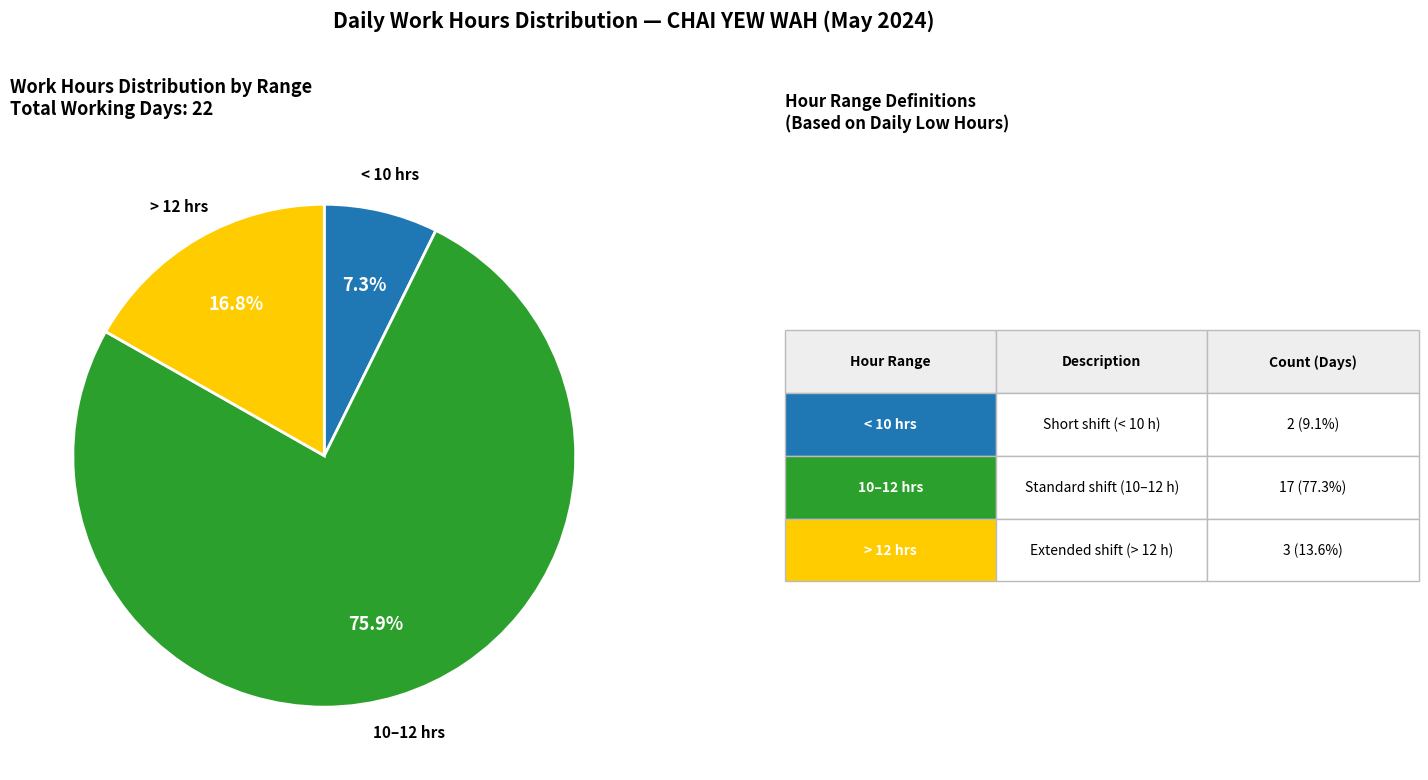

Does any single category account for the majority?

Yes